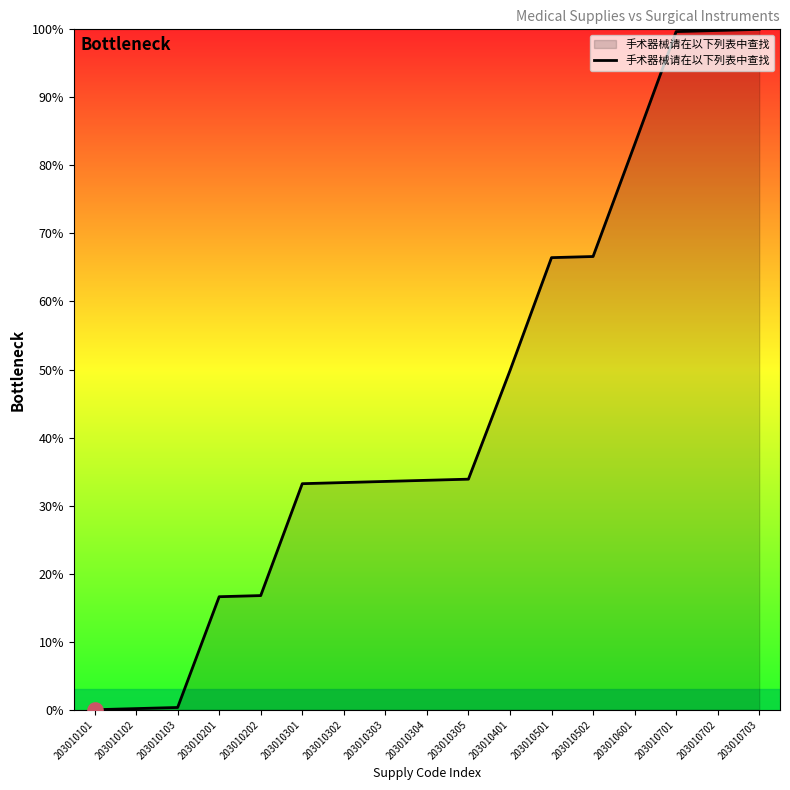

What is the change in value from 203010201 to 203010202?

+0.2